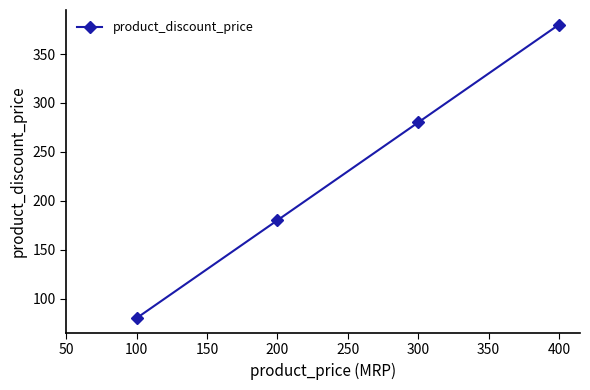

At which category does the chart reach its minimum across all series?

100